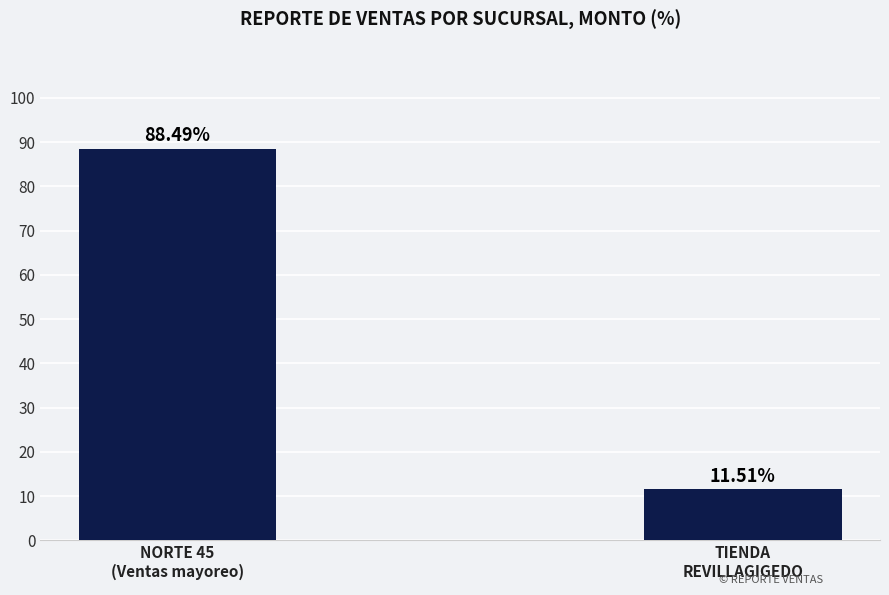

Reading left to right, what are all the values shown in this chart?

88.5	11.5